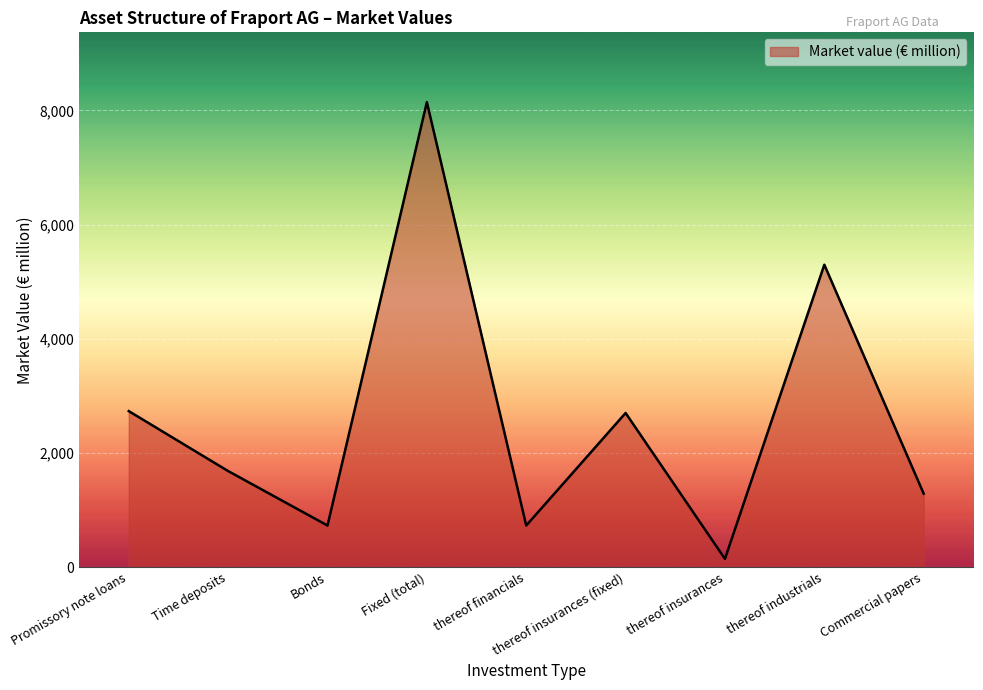

At which category does the chart reach its peak across all series?

Fixed (total)